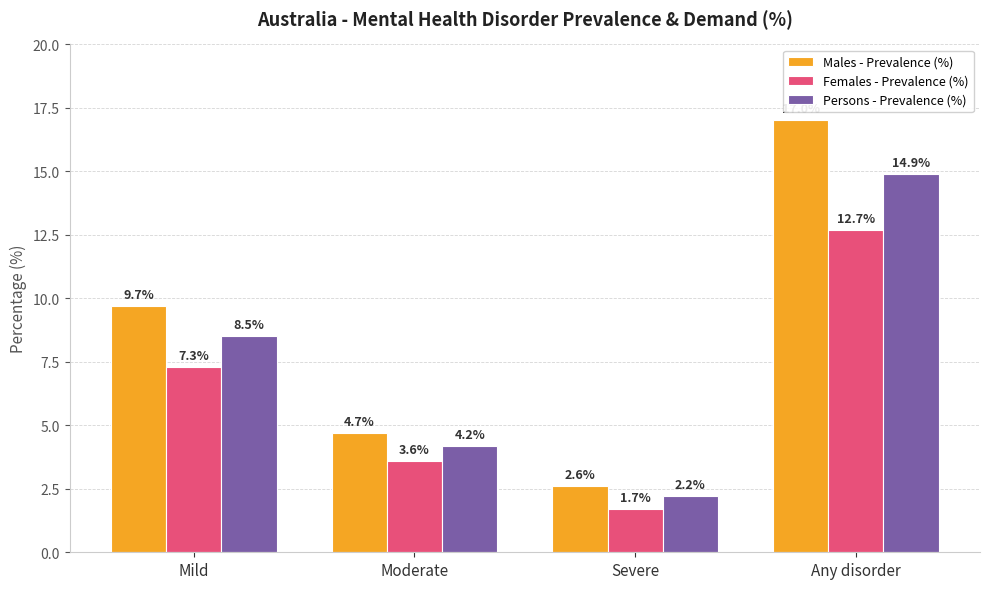

Count the number of categories in the chart.

4